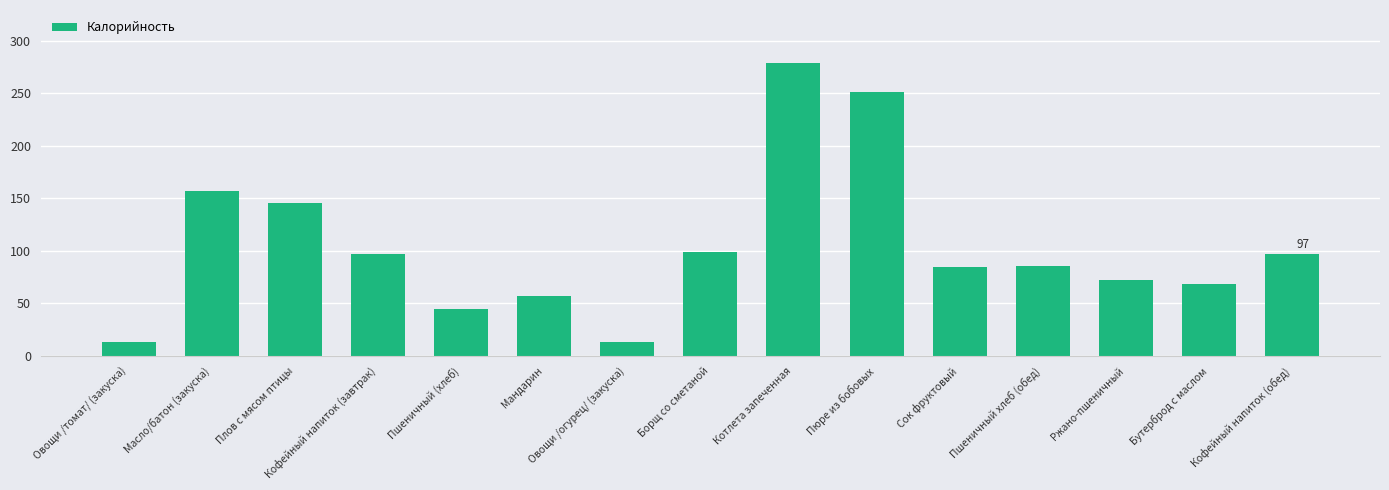

What position from the right is Мандарин?

10